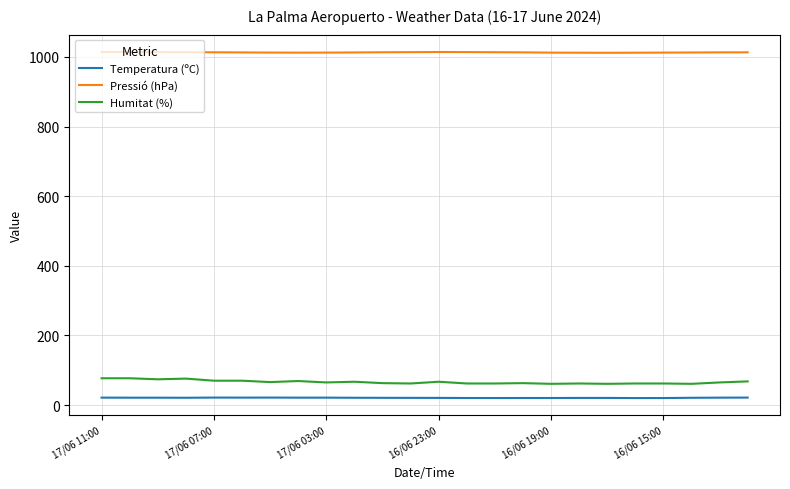

Which series has the largest total across all categories?

Pressió (hPa)